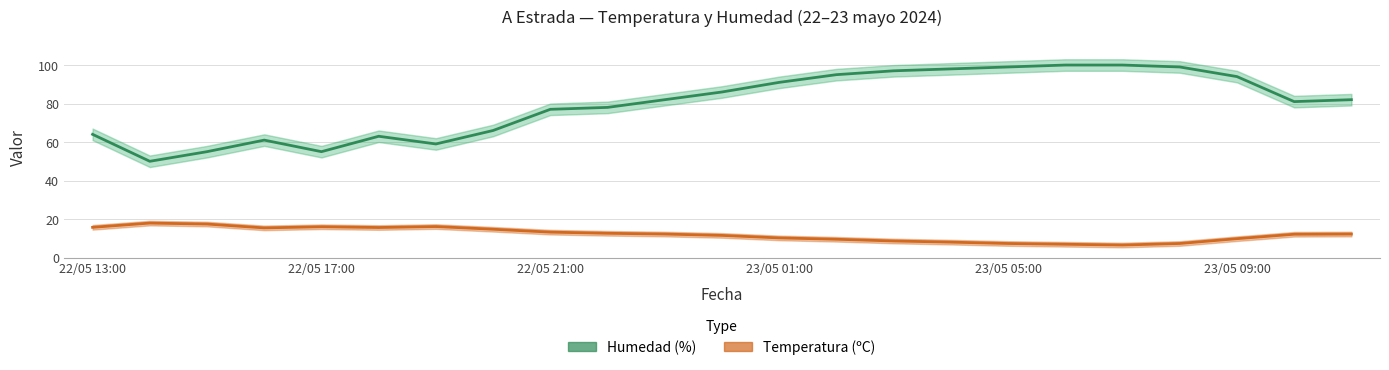

The value of Temperatura (ºC) at 21 is 21.3. True or false?

False